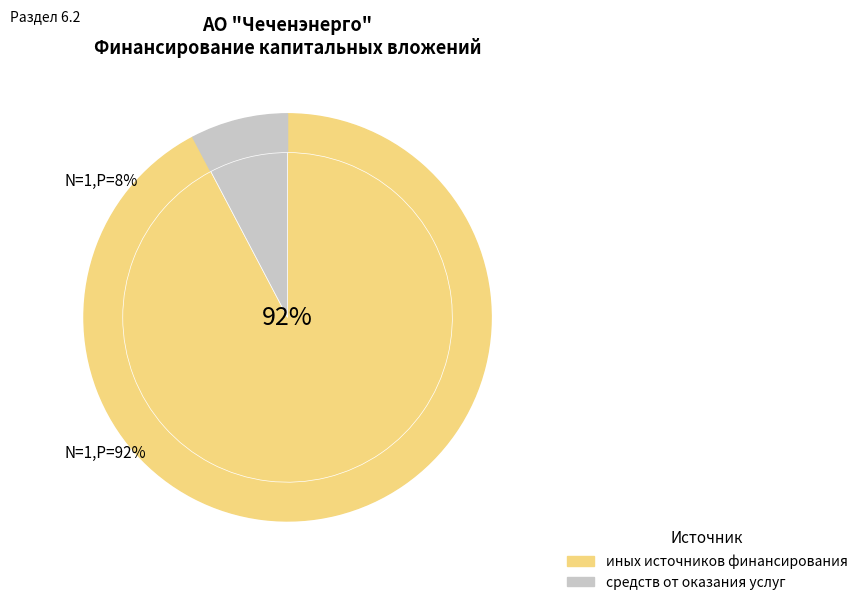

Count the number of slices in the pie.

2